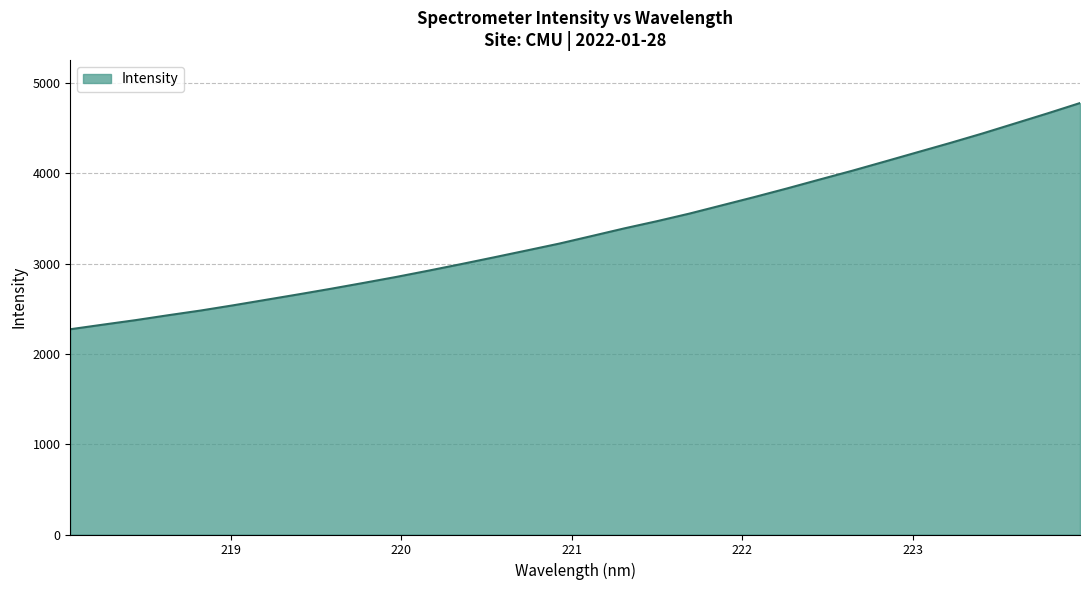

What is the maximum value shown in the chart?

4779.4